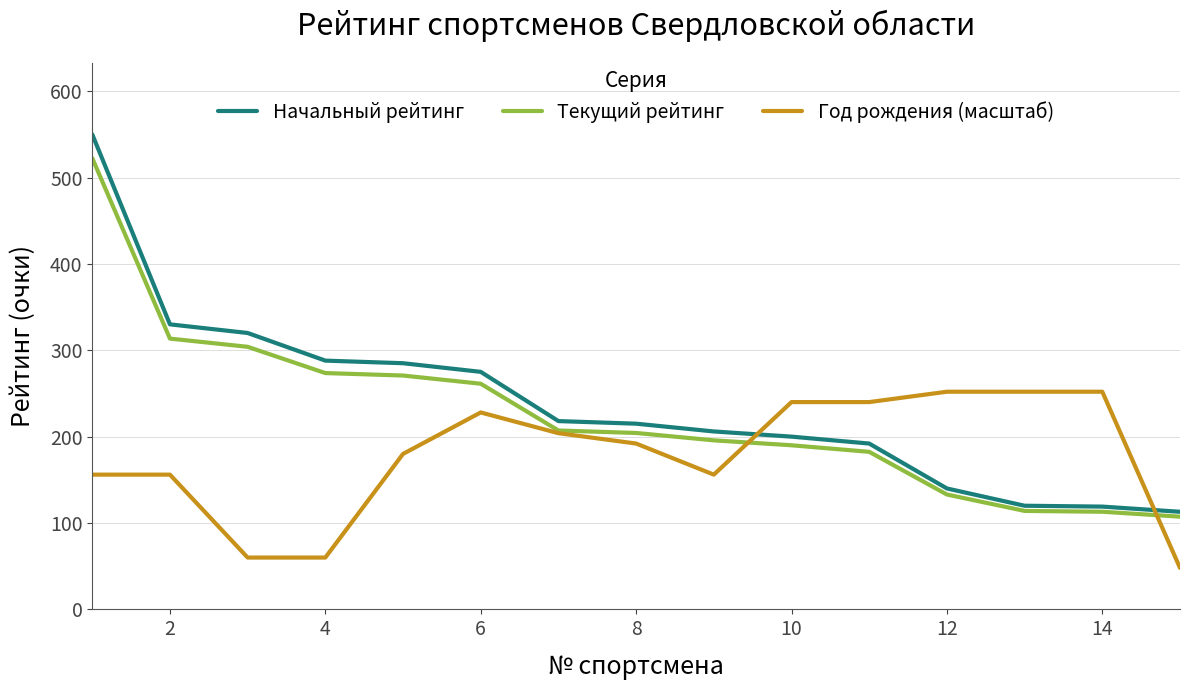

True or false: Начальный рейтинг and Год рождения (масштаб) cross at least once.

True